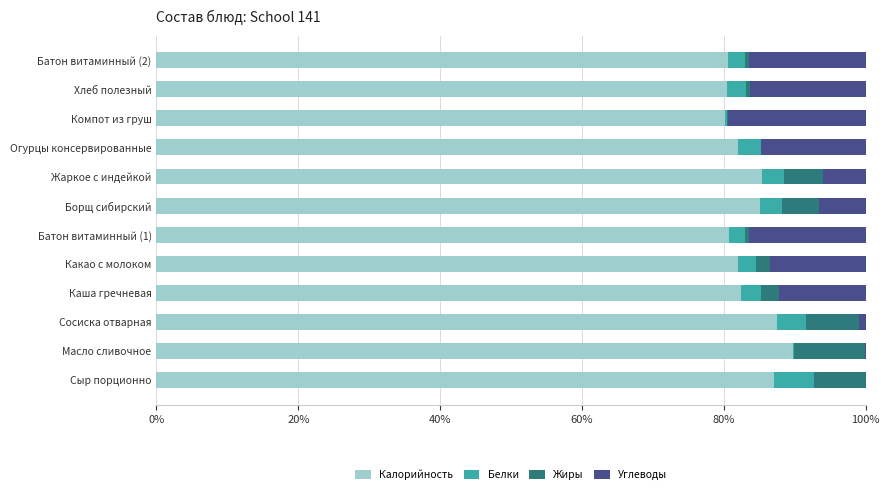

Which category has the highest value in the Калорийность series?

Масло сливочное